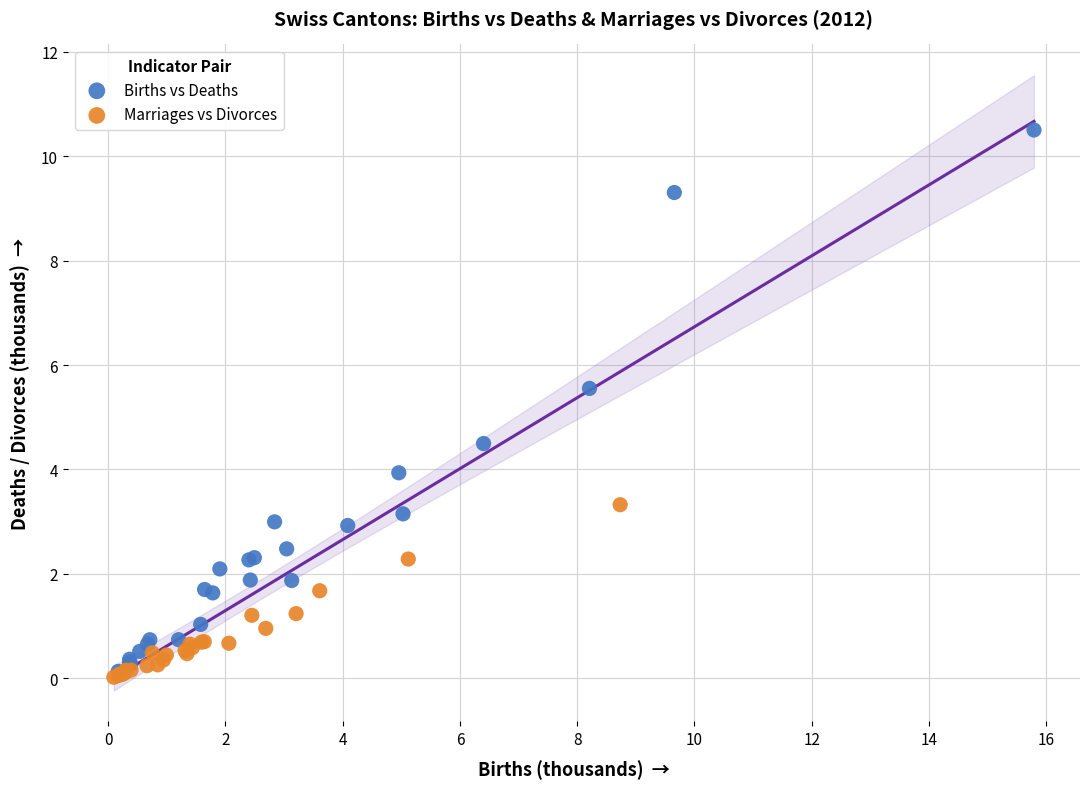

Which series has the largest Y range (max minus min)?

Births vs Deaths